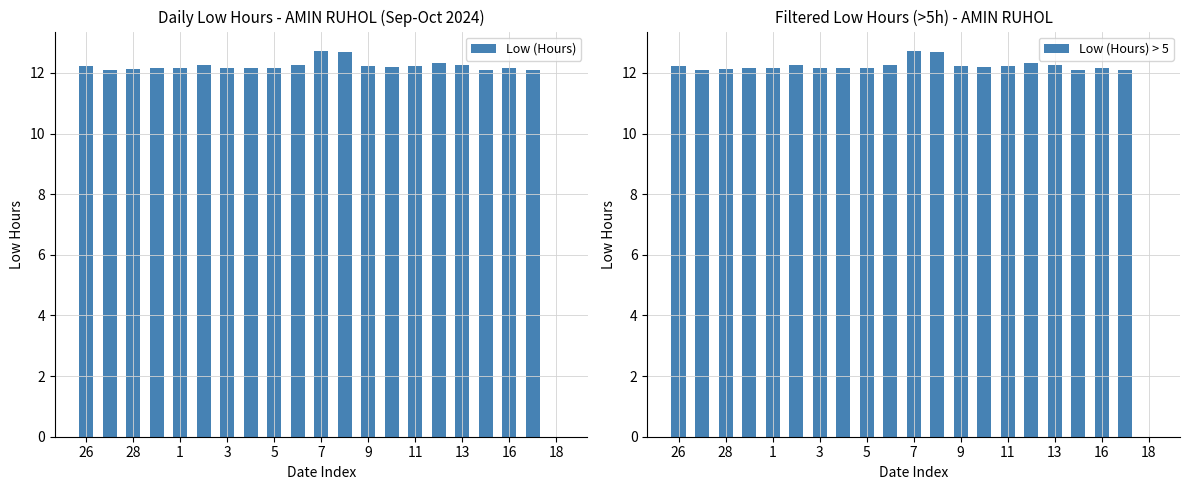

The Low (Hours) series shows 18.6 at 13. True or false?

False